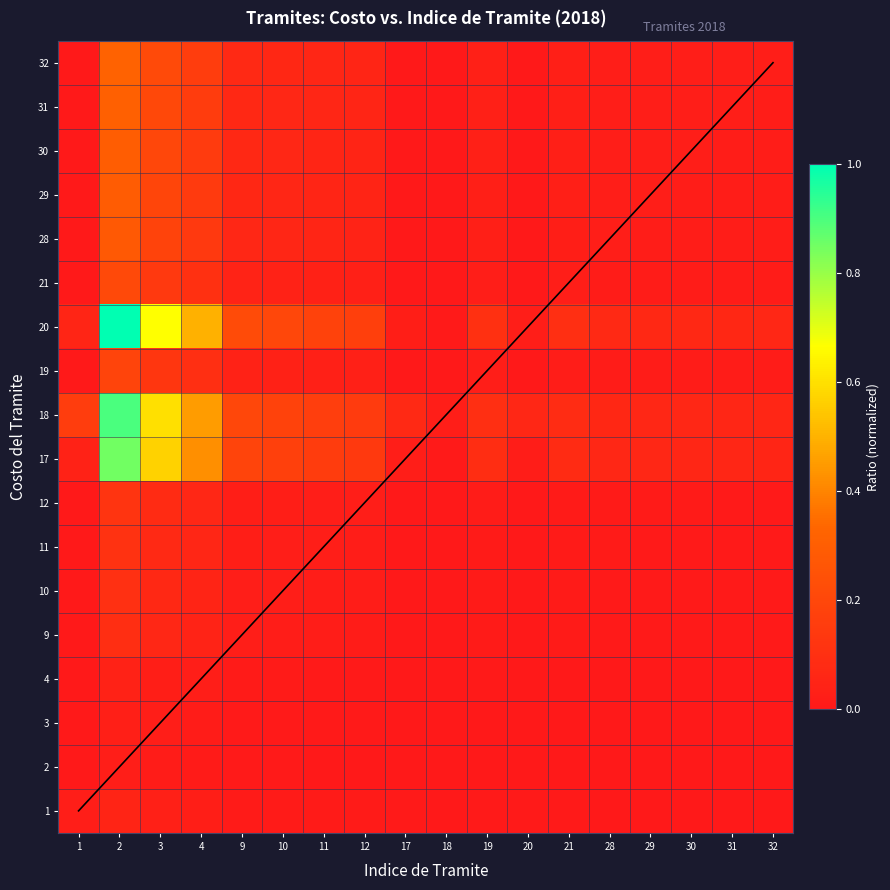

At which category is the sum across all series the highest?

2